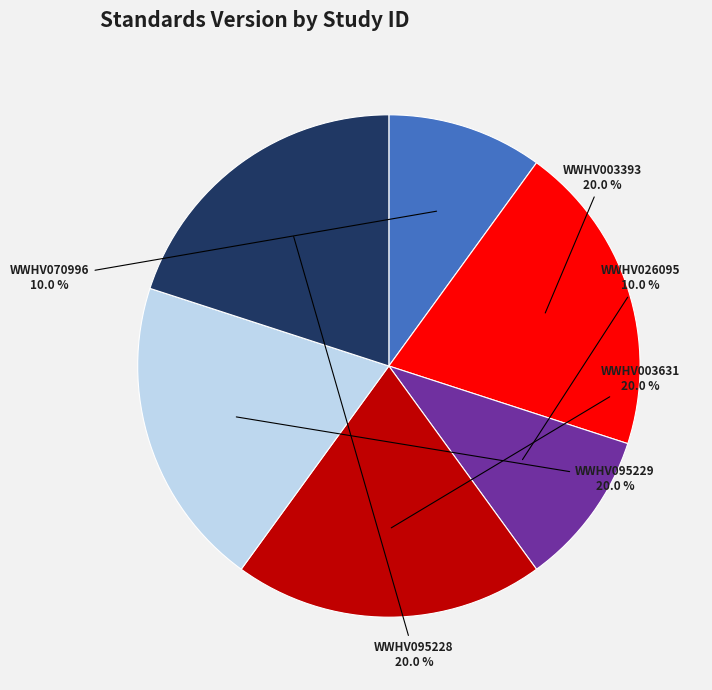

Is there a majority slice in this chart?

No